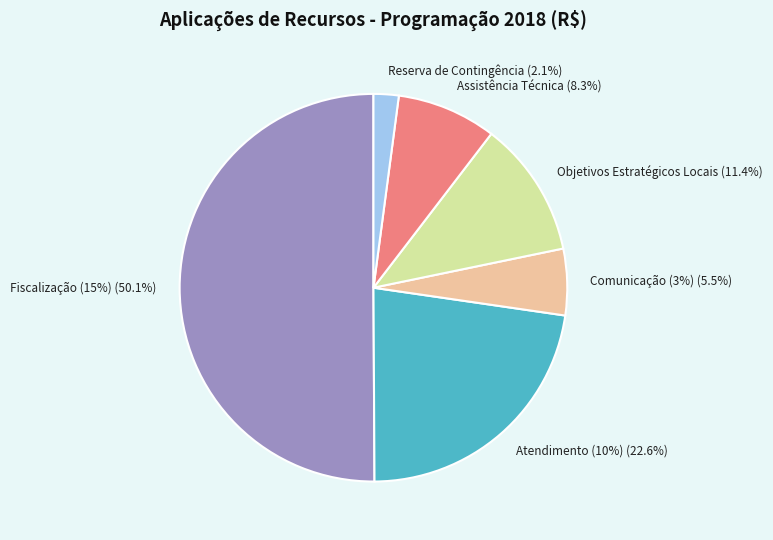

What is the change in value from Atendimento (10%) to Comunicação (3%)?

-123385.7